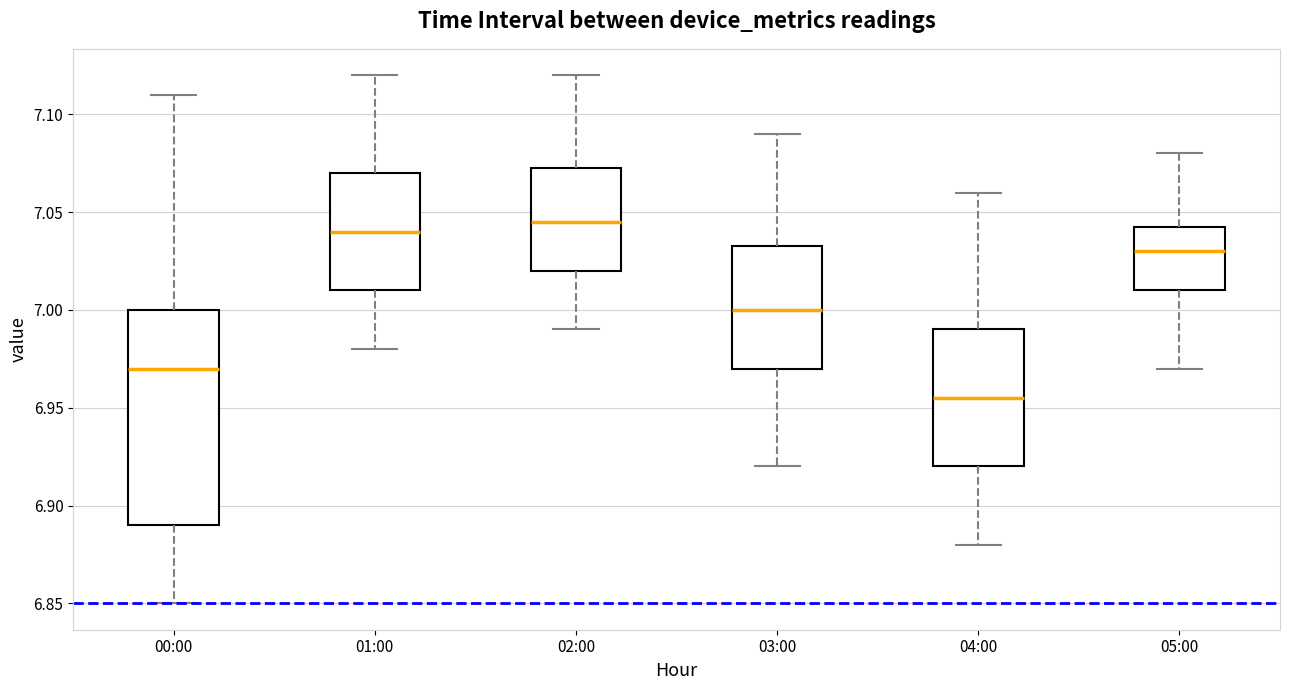

Reading left to right, transcribe this box plot: for each box, give where its median line is, the range the box spans, and where its two whiskers end, as read against the y-axis. The values are not printed on the chart, so give them approximately, as read against the axis.

00:00: median 6.970, box 6.890 to 7.000, whiskers 6.850 to 7.110
01:00: median 7.040, box 7.010 to 7.070, whiskers 6.980 to 7.120
02:00: median 7.045, box 7.020 to 7.075, whiskers 6.990 to 7.120
03:00: median 7.000, box 6.970 to 7.035, whiskers 6.920 to 7.090
04:00: median 6.955, box 6.920 to 6.990, whiskers 6.880 to 7.060
05:00: median 7.030, box 7.010 to 7.045, whiskers 6.970 to 7.080